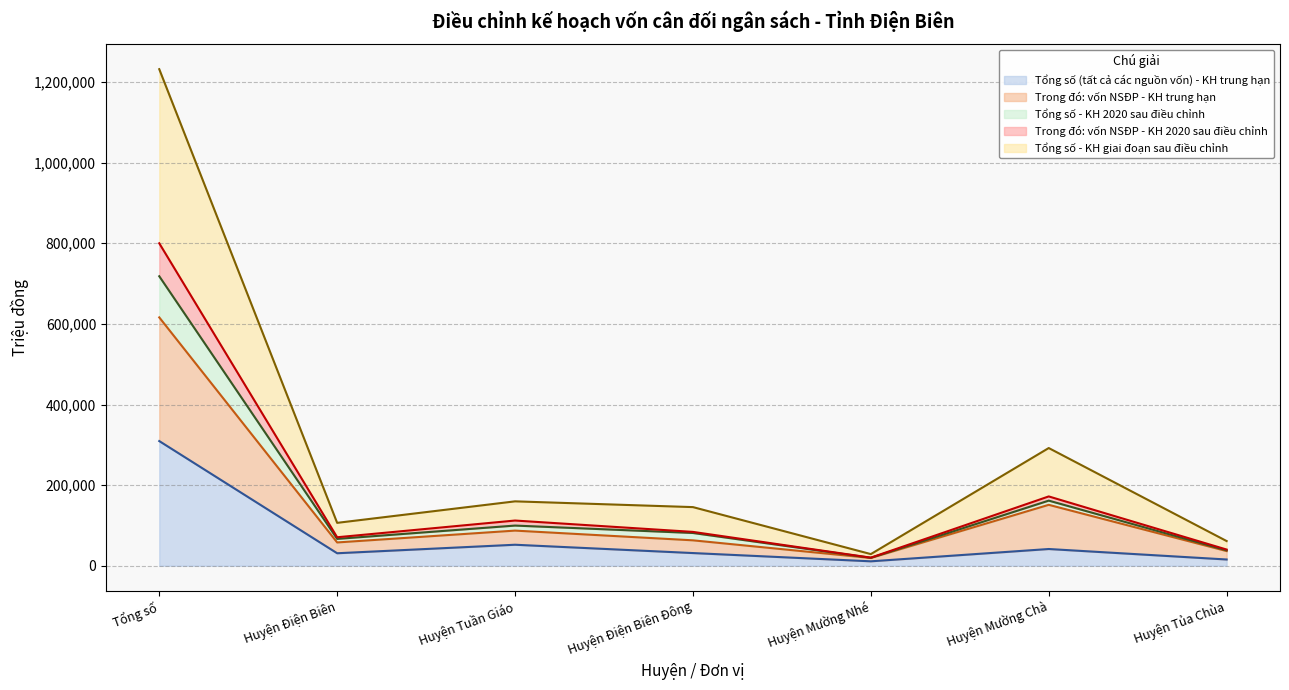

Which label corresponds to the smallest value in the chart?

Huyện Mường Nhé